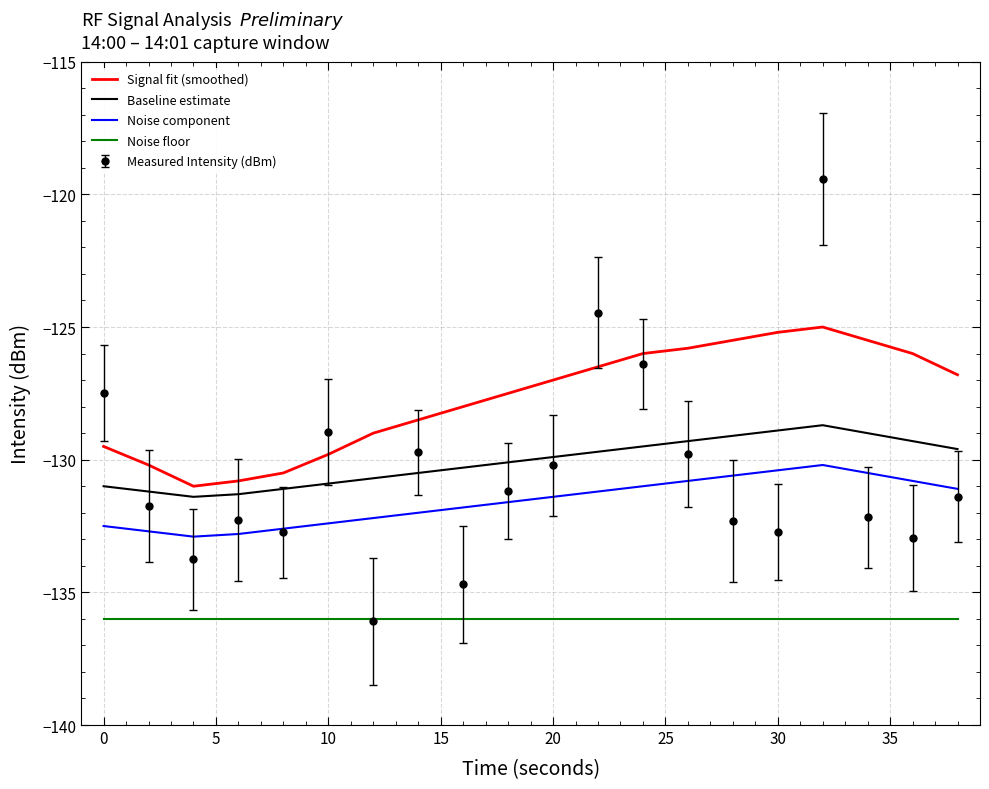

Which series has the largest range (max minus min)?

Measured Intensity (dBm)